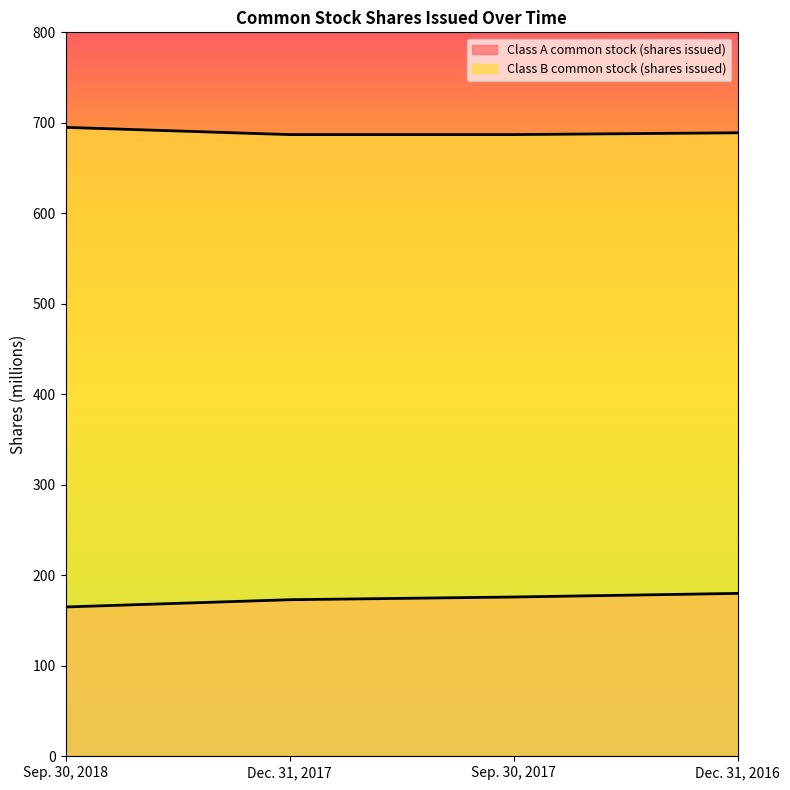

Rank the series at Dec. 31, 2017 from highest to lowest value.

Class B common stock (shares issued), Class A common stock (shares issued)